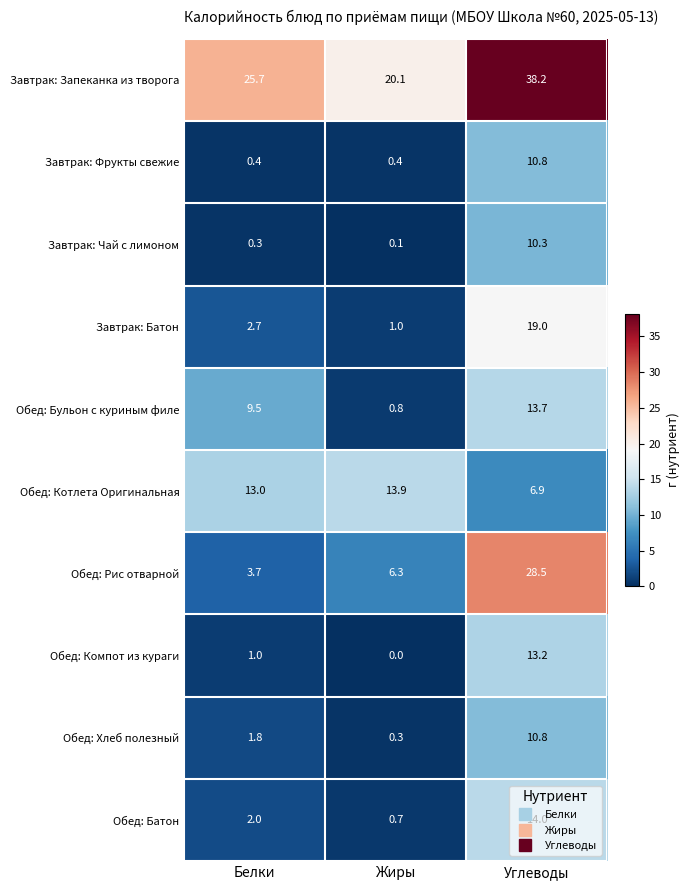

Where is Обед: Батон nearest to the value 7?

Белки